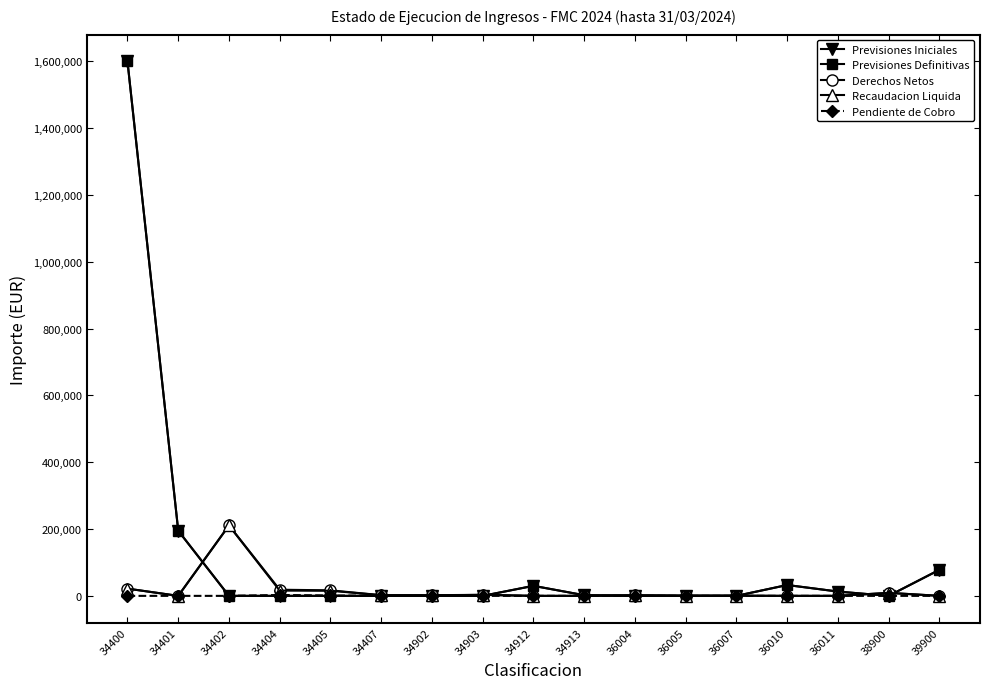

Is this an area chart (filled region under the line)?

No